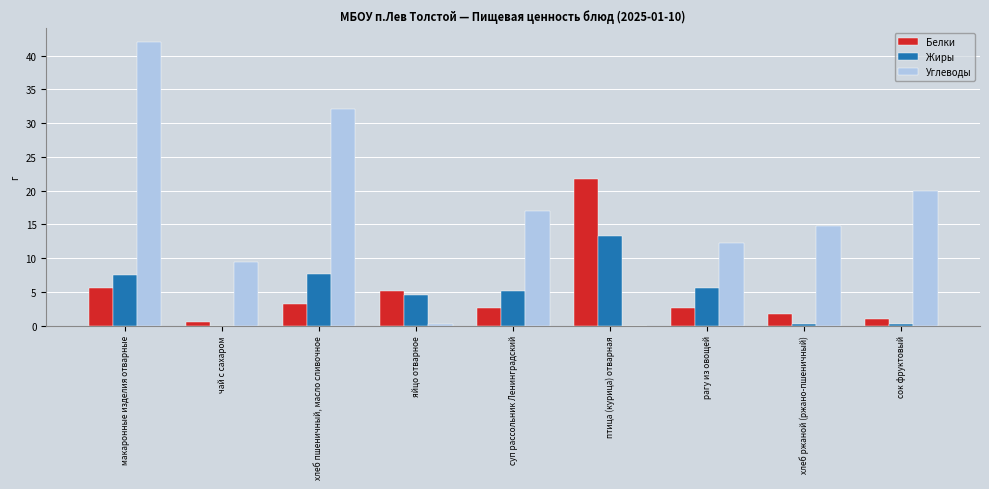

Is it true that Жиры equals 3.0 at макаронные изделия отварные?

False